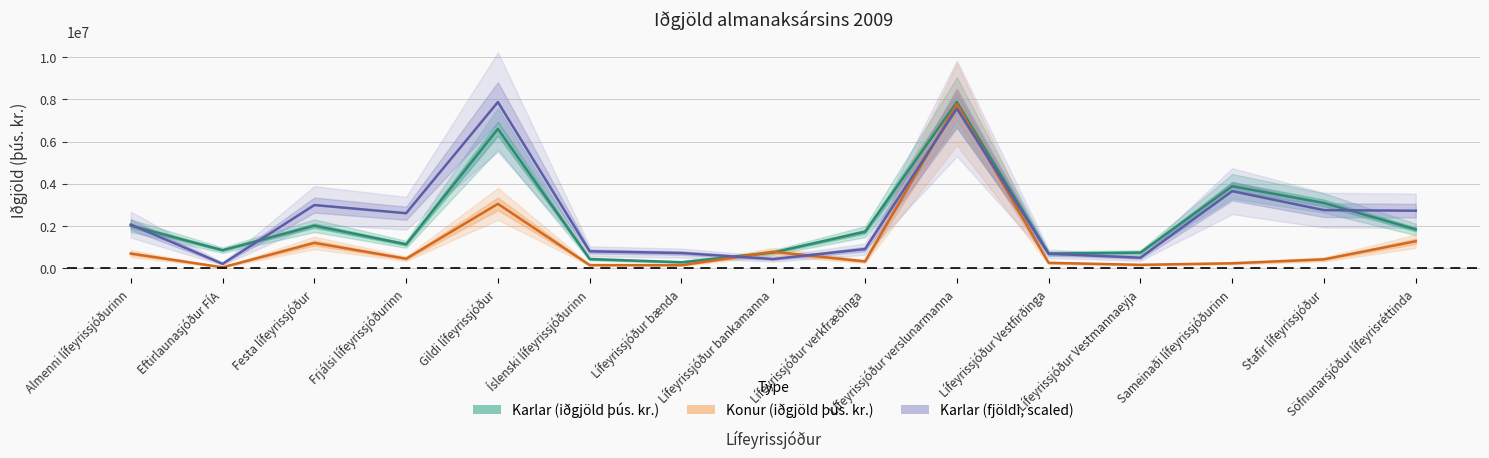

What are all the series names shown in the legend?

Karlar (iðgjöld þús. kr.), Konur (iðgjöld þús. kr.), Karlar (fjöldi, scaled)